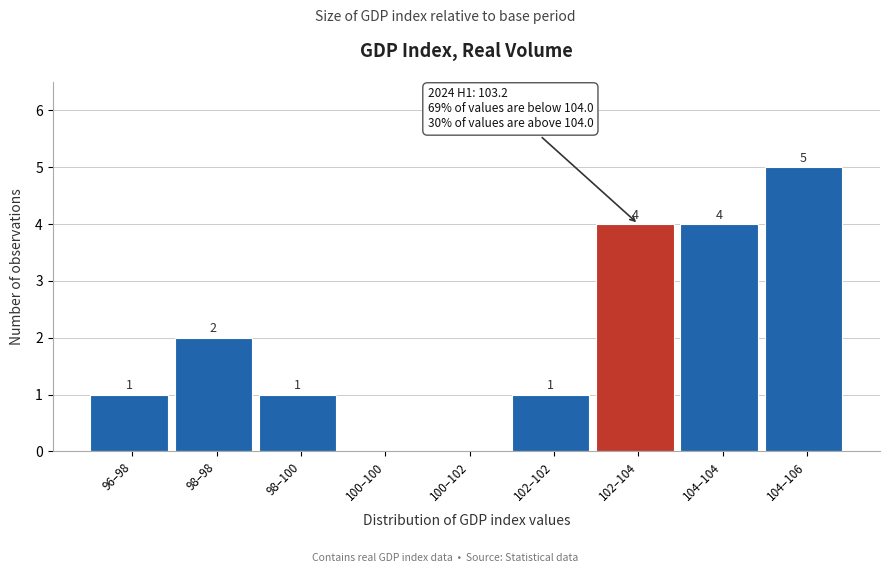

Reading right to left, what are all the values shown in this chart?

104–106=5	104–104=4	102–104=4	102–102=1	100–102=0	100–100=0	98–100=1	98–98=2	96–98=1